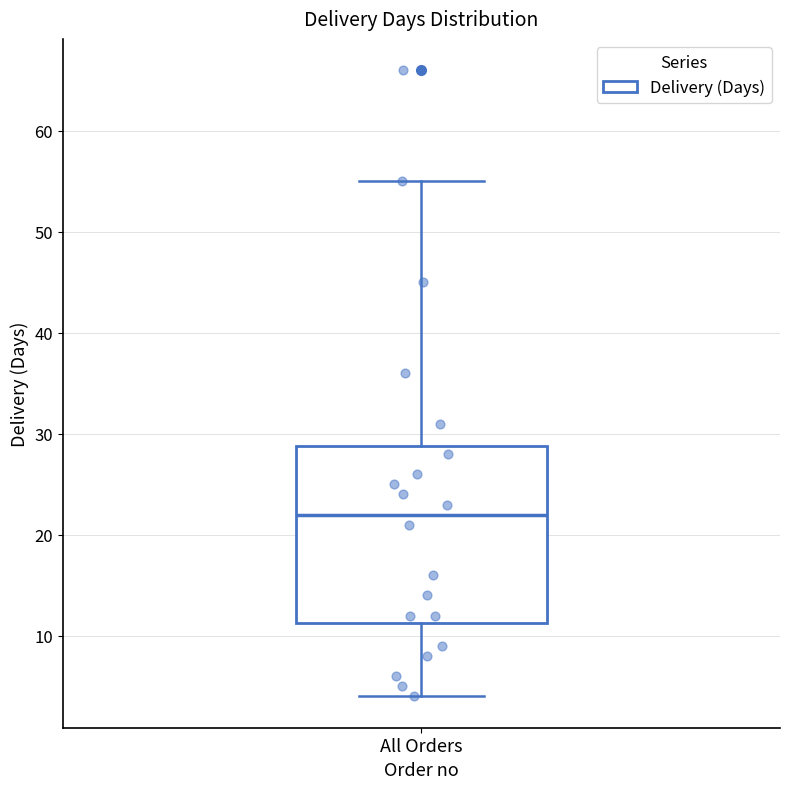

Read this box plot against the y-axis: the position of the median line, the range covered by the box, and the ends of both whiskers. The values are not printed on the chart, so give them approximately, as read against the axis.

median 22, box 11 to 29, whiskers 4 to 55